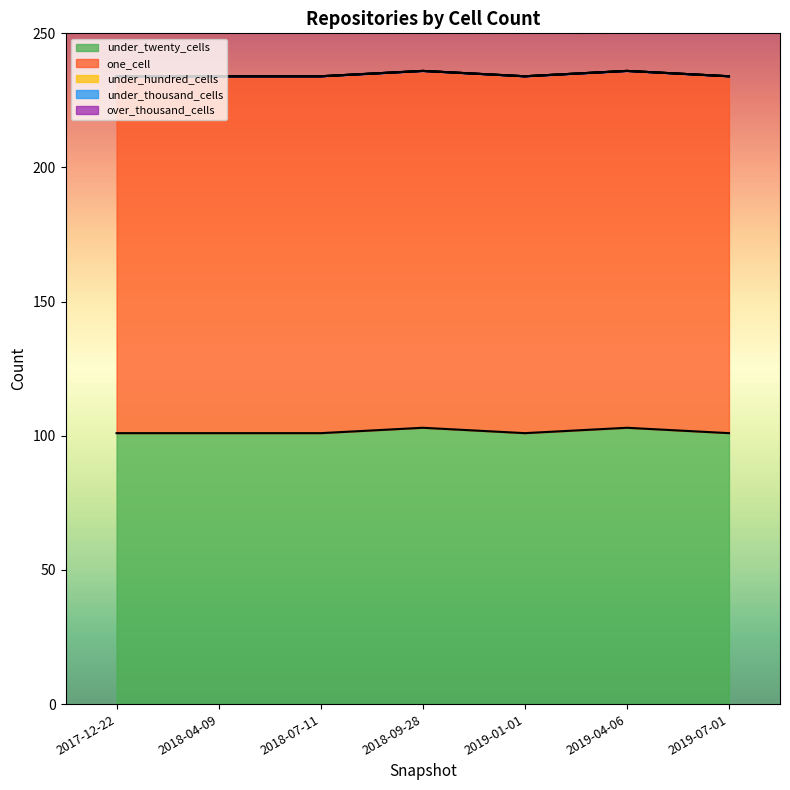

Reading left to right, transcribe all the data shown in this chart.

under_twenty_cells: 2017-12-22=101	2018-04-09=101	2018-07-11=101	2018-09-28=103	2019-01-01=101	2019-04-06=103	2019-07-01=101
one_cell: 2017-12-22=133	2018-04-09=133	2018-07-11=133	2018-09-28=133	2019-01-01=133	2019-04-06=133	2019-07-01=133
under_hundred_cells: 2017-12-22=0	2018-04-09=0	2018-07-11=0	2018-09-28=0	2019-01-01=0	2019-04-06=0	2019-07-01=0
under_thousand_cells: 2017-12-22=0	2018-04-09=0	2018-07-11=0	2018-09-28=0	2019-01-01=0	2019-04-06=0	2019-07-01=0
over_thousand_cells: 2017-12-22=0	2018-04-09=0	2018-07-11=0	2018-09-28=0	2019-01-01=0	2019-04-06=0	2019-07-01=0